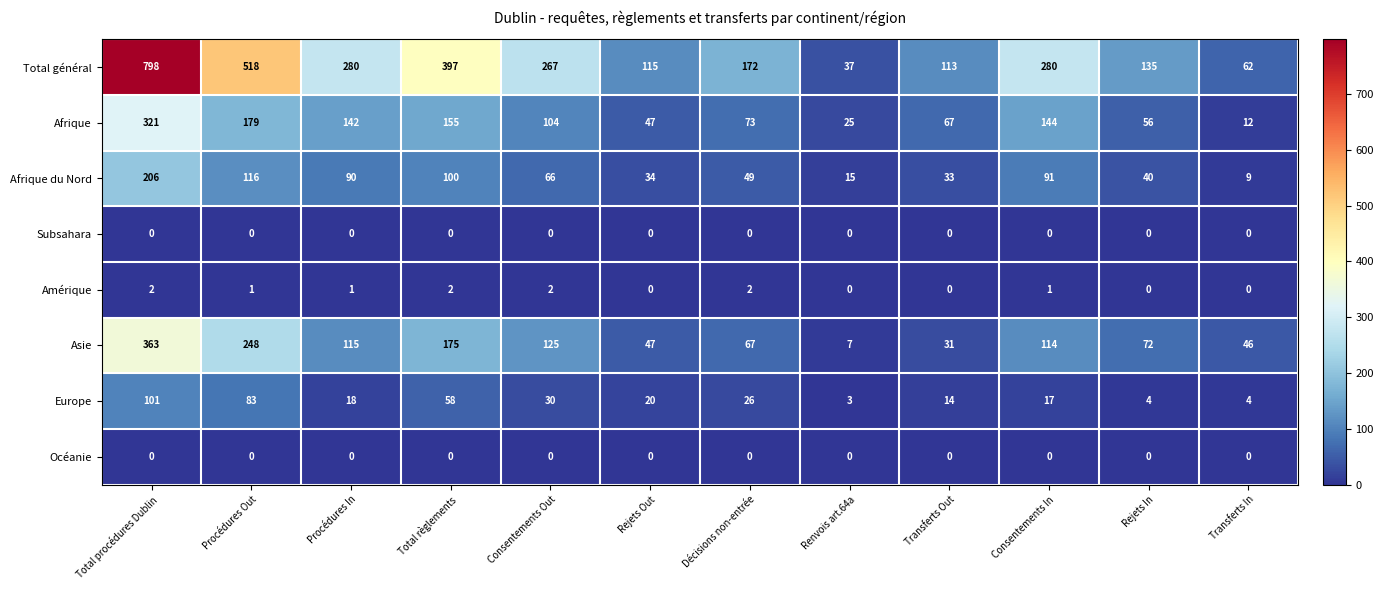

Which category has the lowest value in the Asie series?

Renvois art.64a